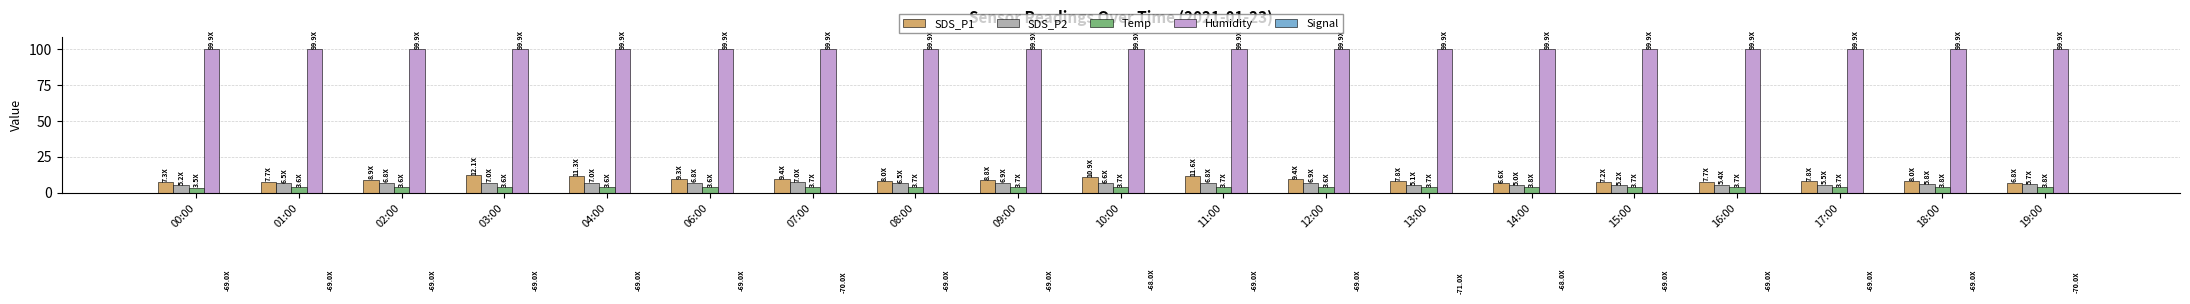

What is the sum of all SDS_P2 values?

117.7